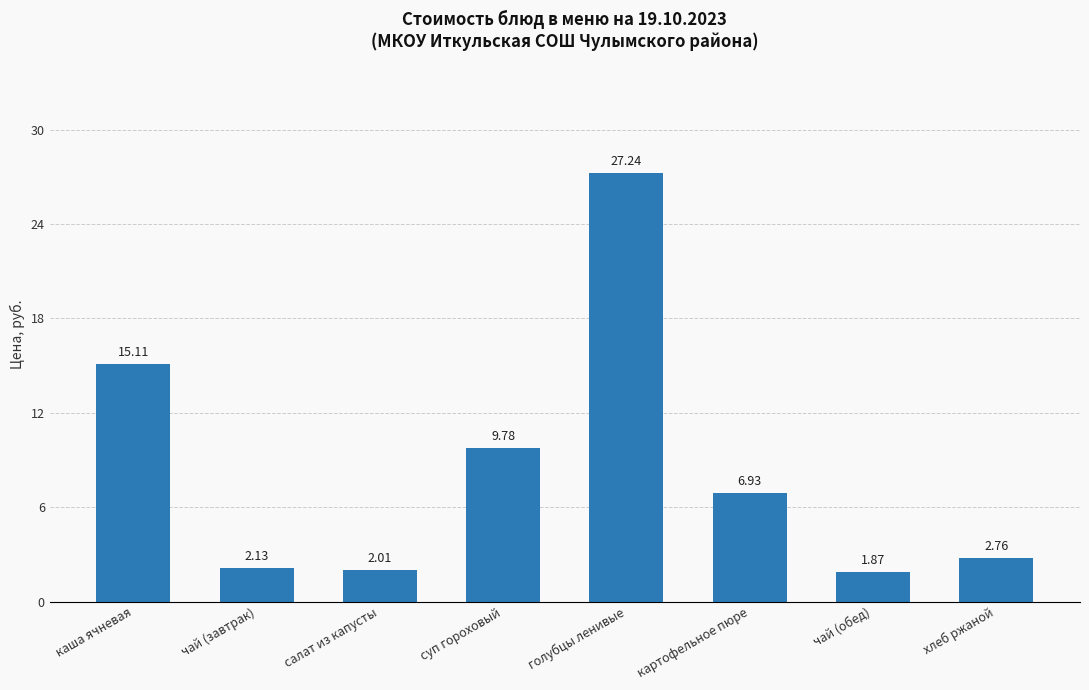

How many bars are there in total?

8